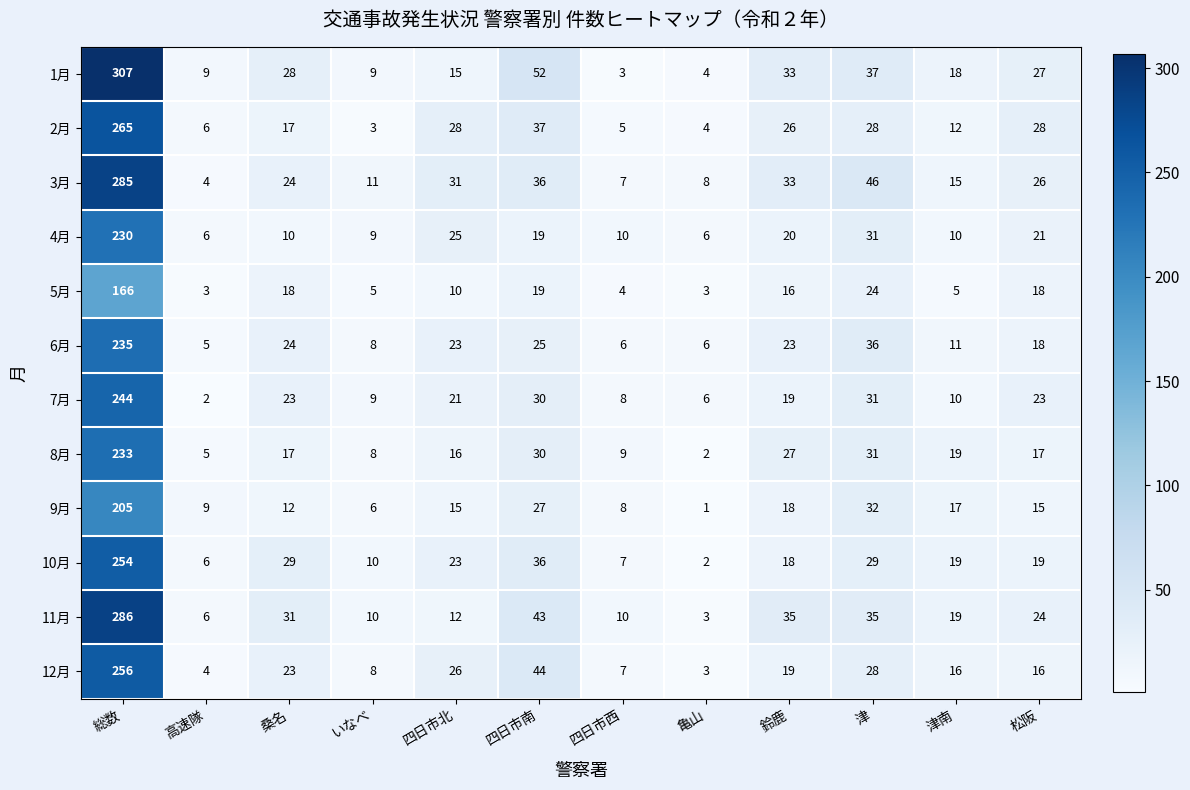

True or false: 5月 has a value of 14 at 四日市北.

False